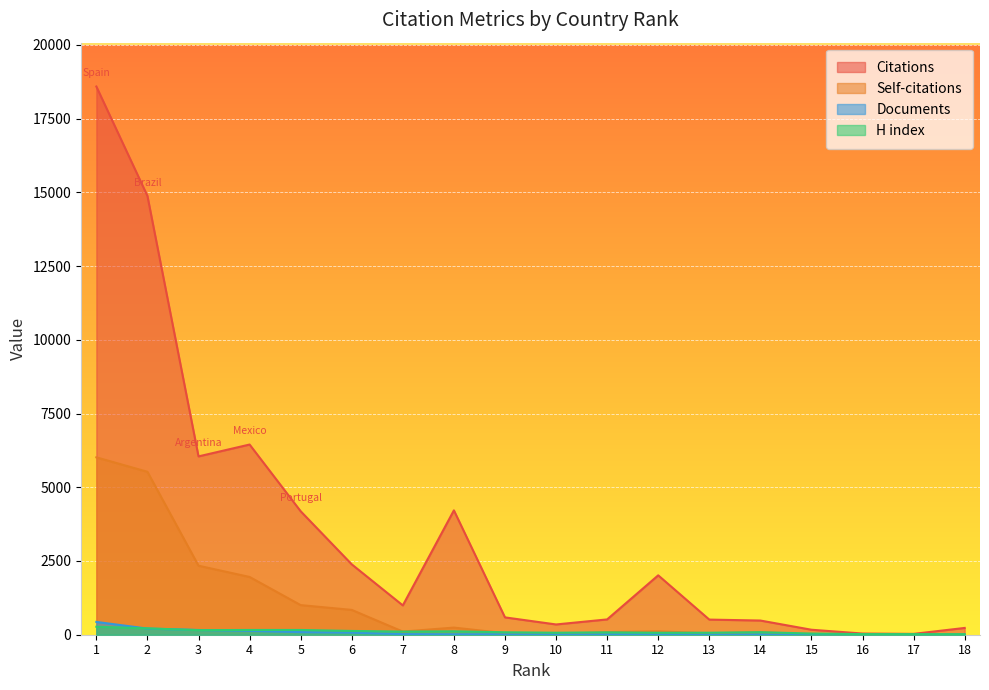

How many interior local peaks does the H index series have?

3